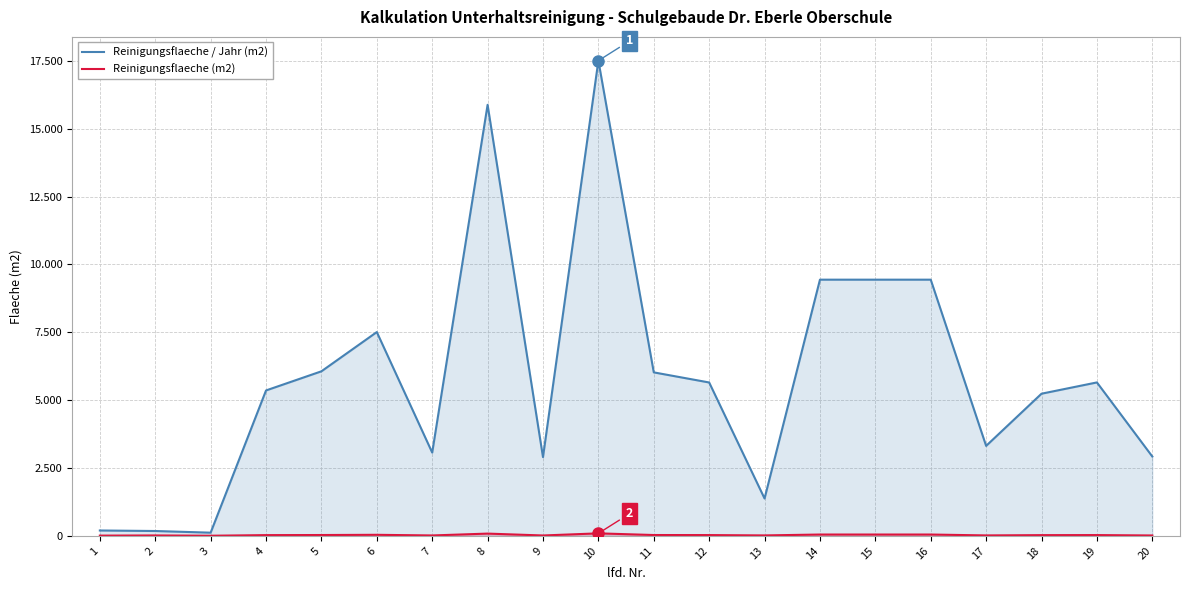

List the series in order of their overall mean, lowest first.

Reinigungsflaeche (m2), Reinigungsflaeche / Jahr (m2)